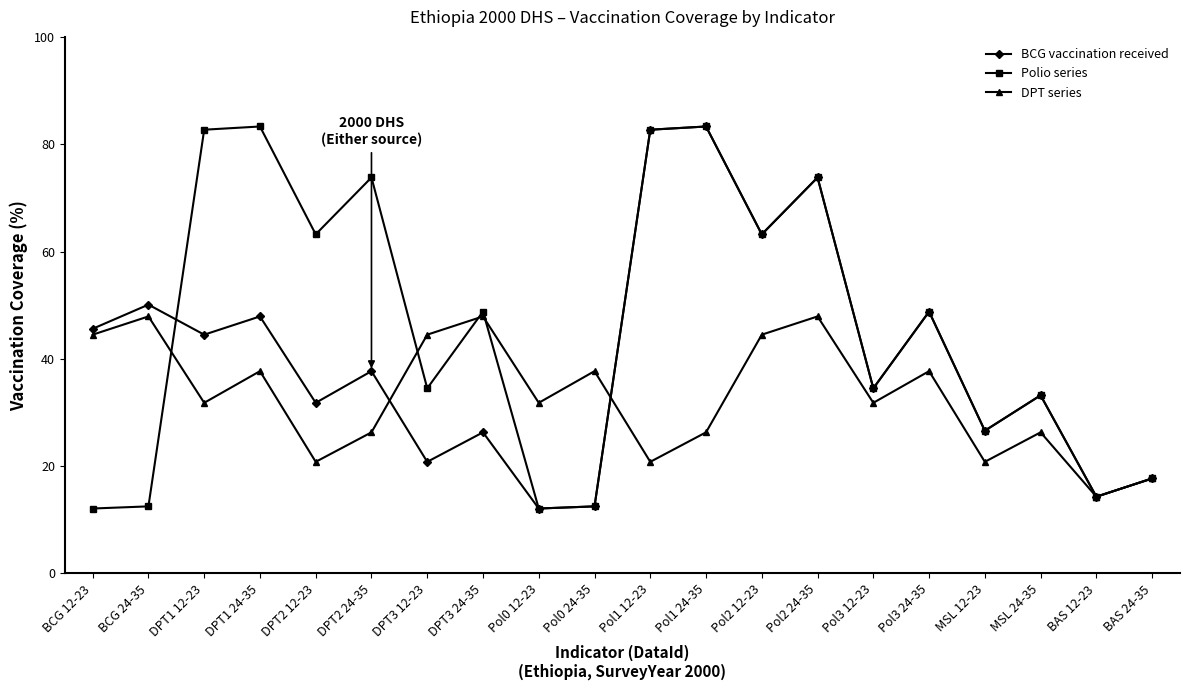

Between which two adjacent categories do DPT series and BCG vaccination received first intersect?

DPT2 24-35 and DPT3 12-23